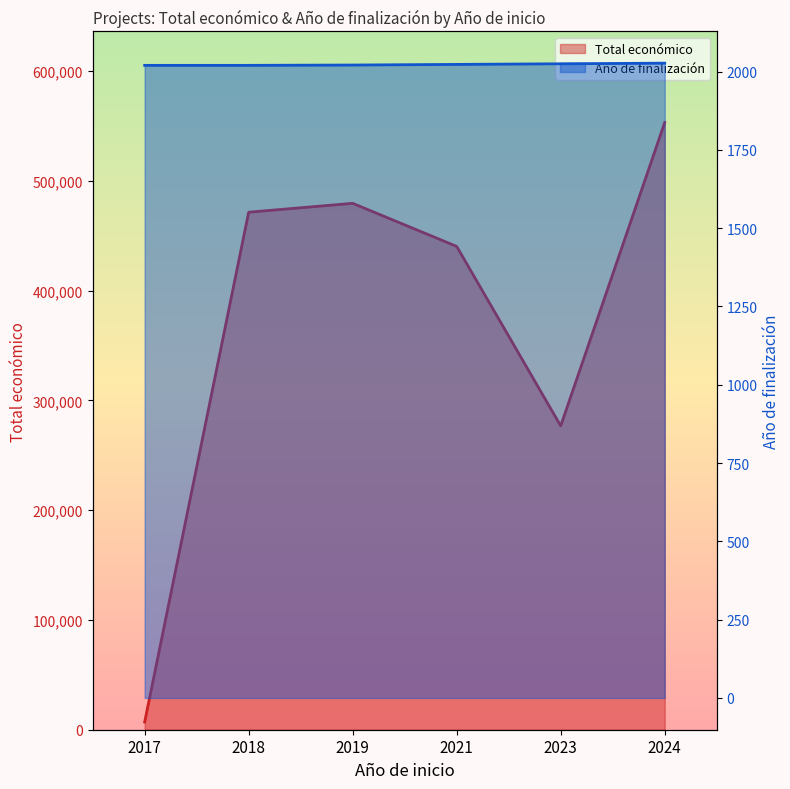

Is the value of Total económico at 2017 greater than the value of Año de finalización at 2023?

Yes